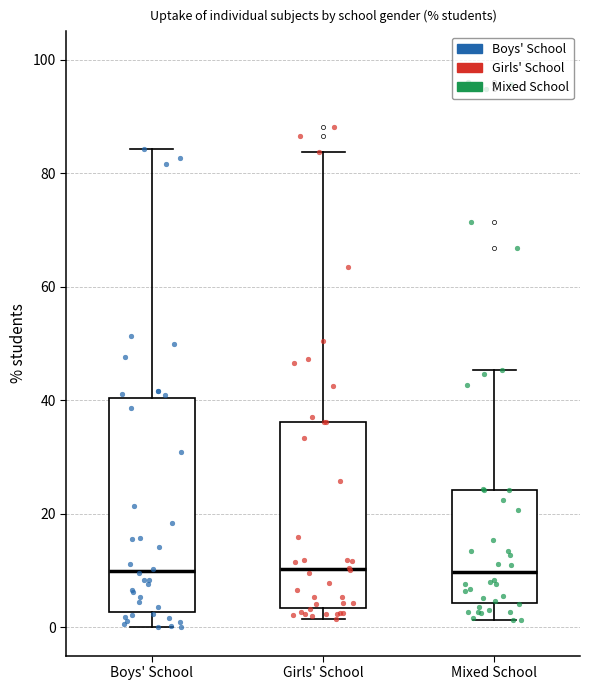

Reading left to right, transcribe this box plot: for each box, give where its median line is, the range the box spans, and where its two whiskers end, as read against the y-axis. The values are not printed on the chart, so give them approximately, as read against the axis.

Boys' School: median 10, box 2 to 40, whiskers 0 to 84
Girls' School: median 10, box 4 to 36, whiskers 2 to 84
Mixed School: median 10, box 4 to 24, whiskers 2 to 46